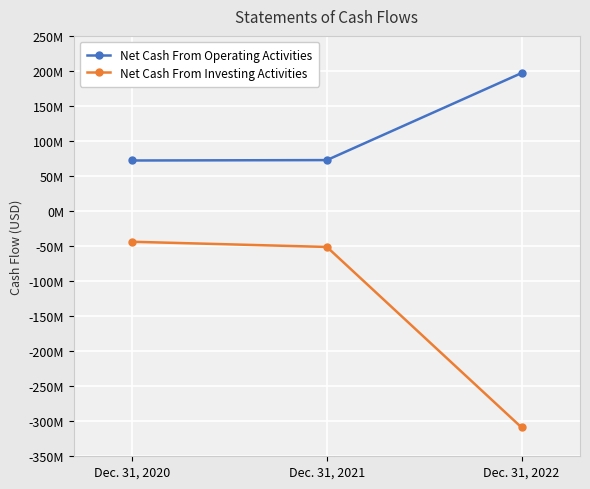

What is the lowest value of the Net Cash From Investing Activities series?

-308881290